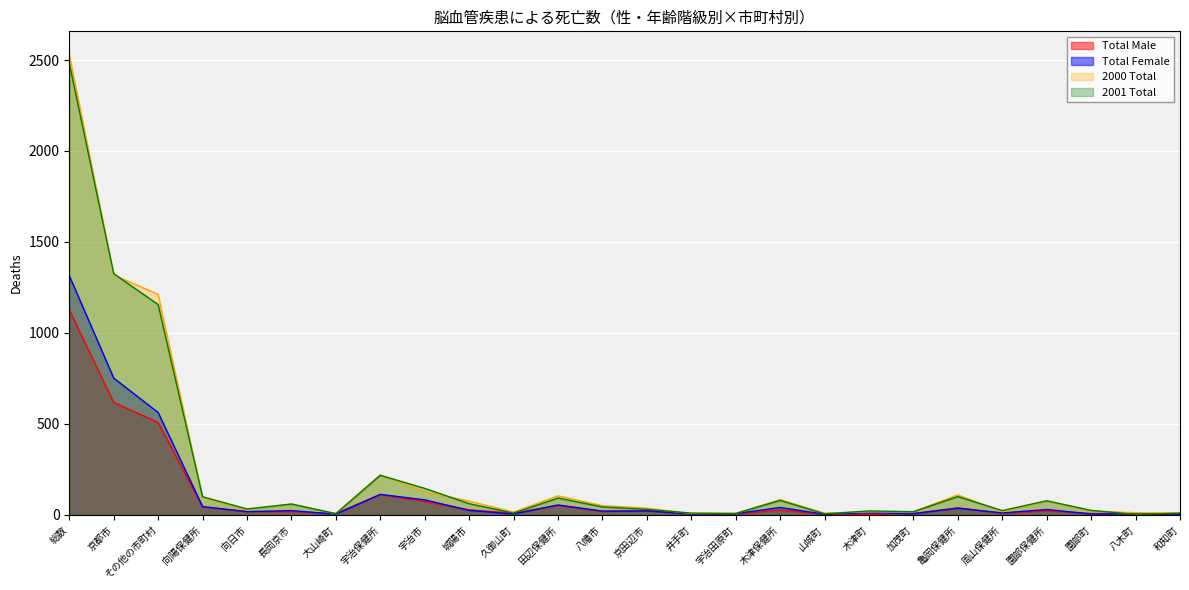

What is the label of the 20th point from the right?

大山崎町